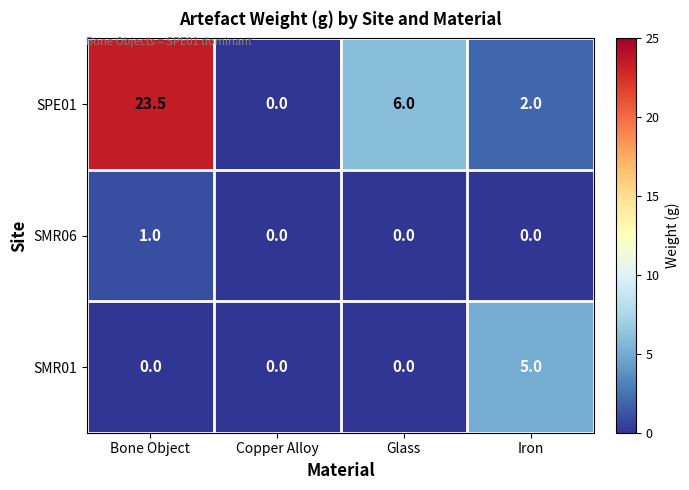

How many SMR06 values are between 0 and 1?

4